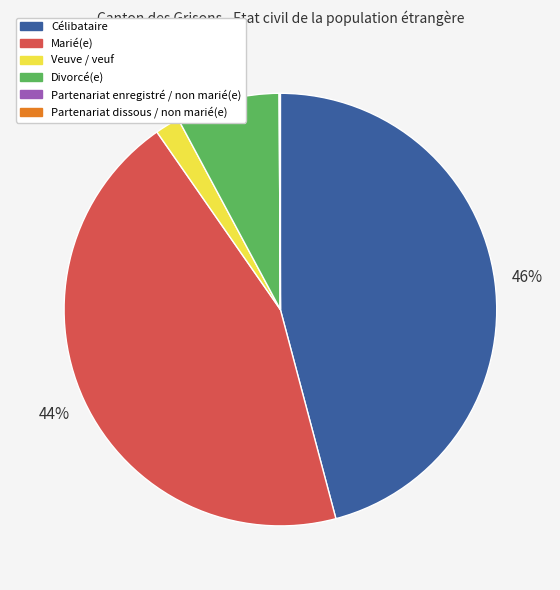

Which slice is the largest?

Célibataire